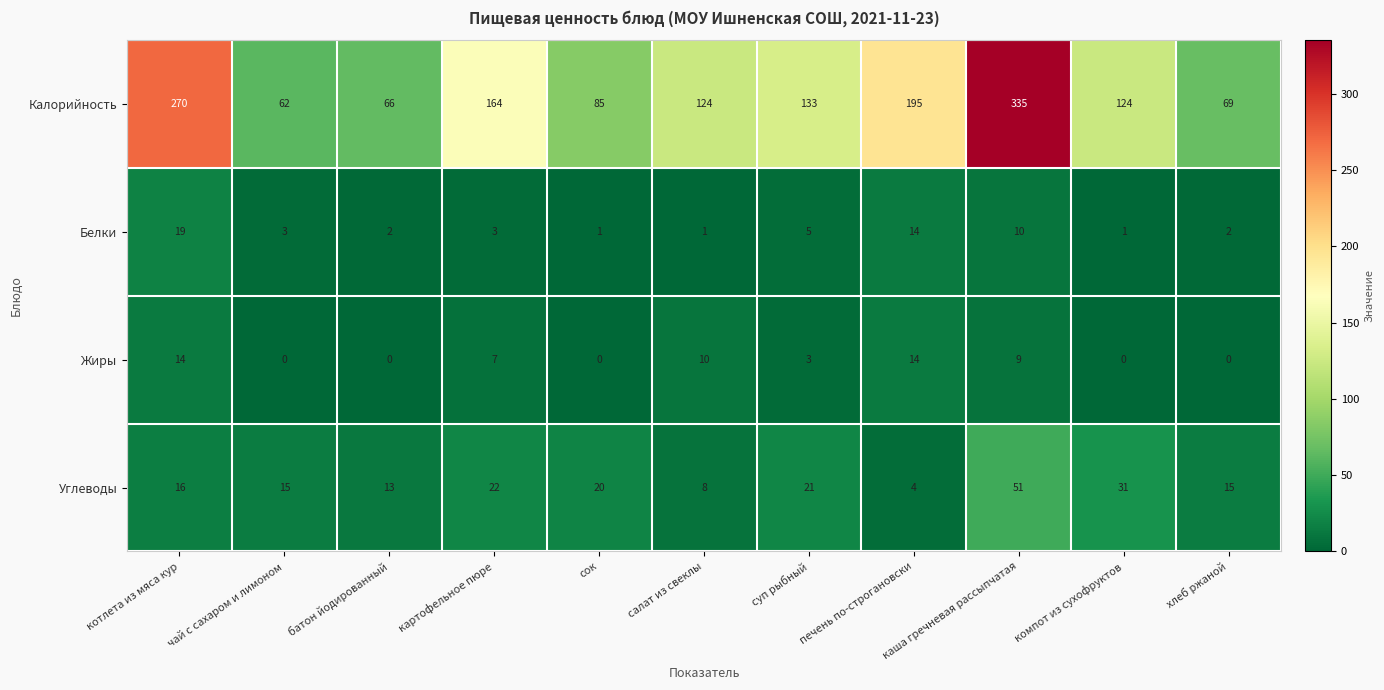

What is the average value of the Углеводы series?

20